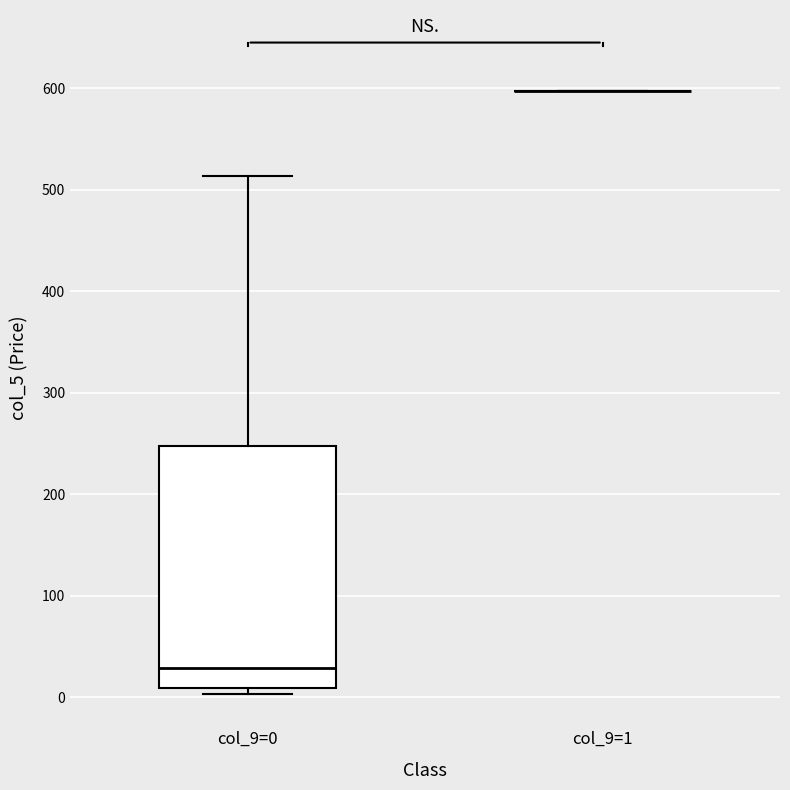

Comparing the boxes themselves (not the whiskers), which one is the tallest?

col_9=0